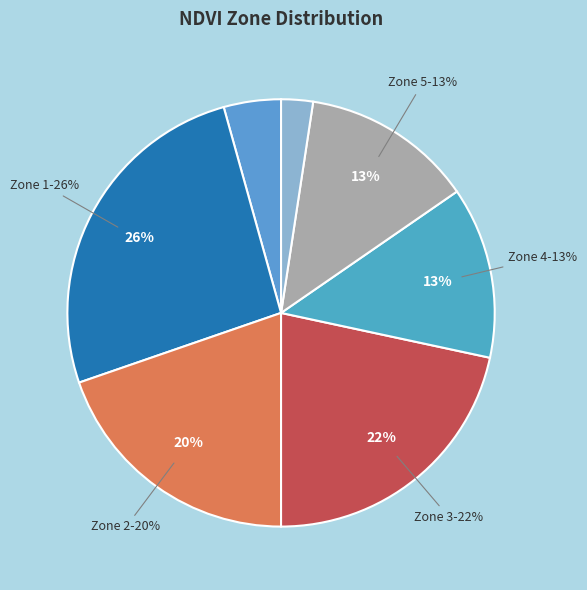

Does any single category account for the majority?

No